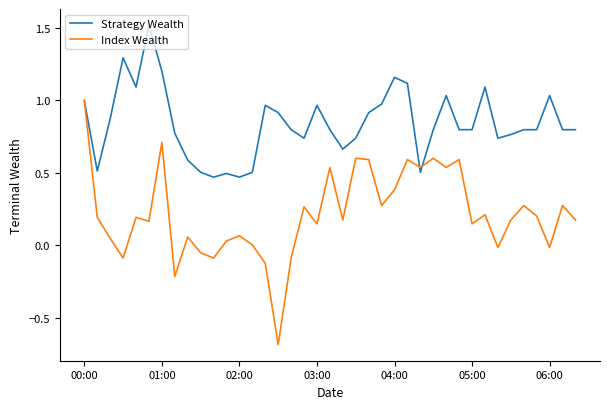

Which series has the widest spread of values?

Index Wealth